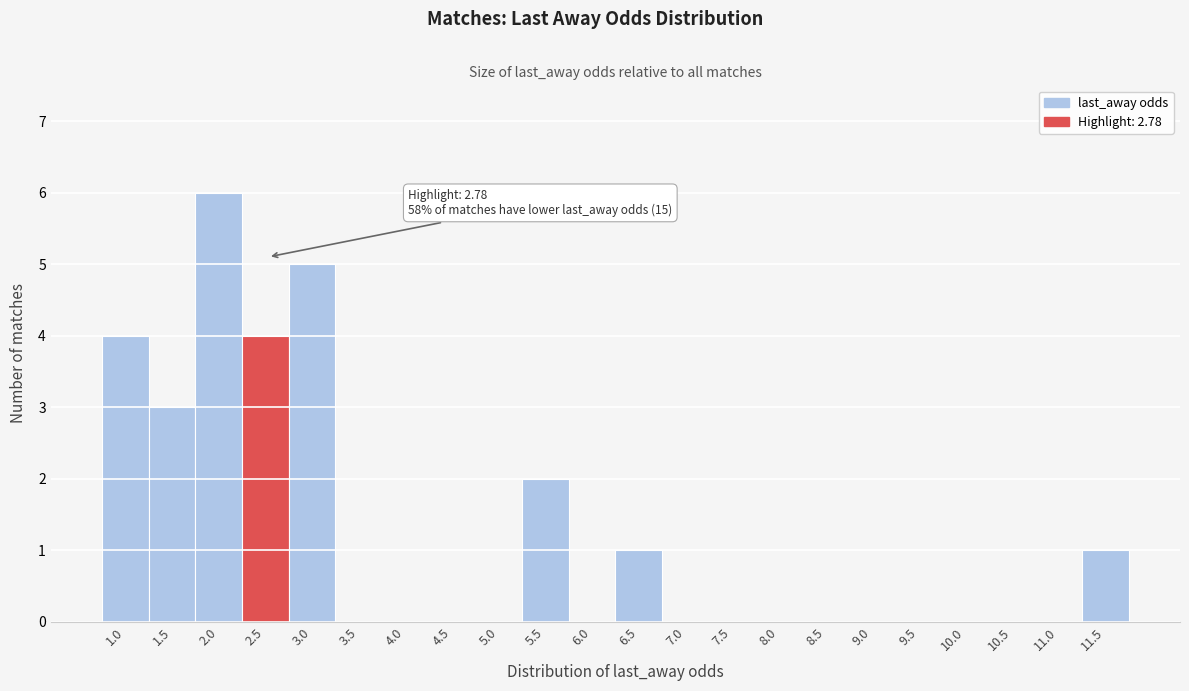

Reading left to right, list all the values displayed in this chart.

1.0=4	1.5=3	2.0=6	2.5=4	3.0=5	3.5=0	4.0=0	4.5=0	5.0=0	5.5=2	6.0=0	6.5=1	7.0=0	7.5=0	8.0=0	8.5=0	9.0=0	9.5=0	10.0=0	10.5=0	11.0=0	11.5=1